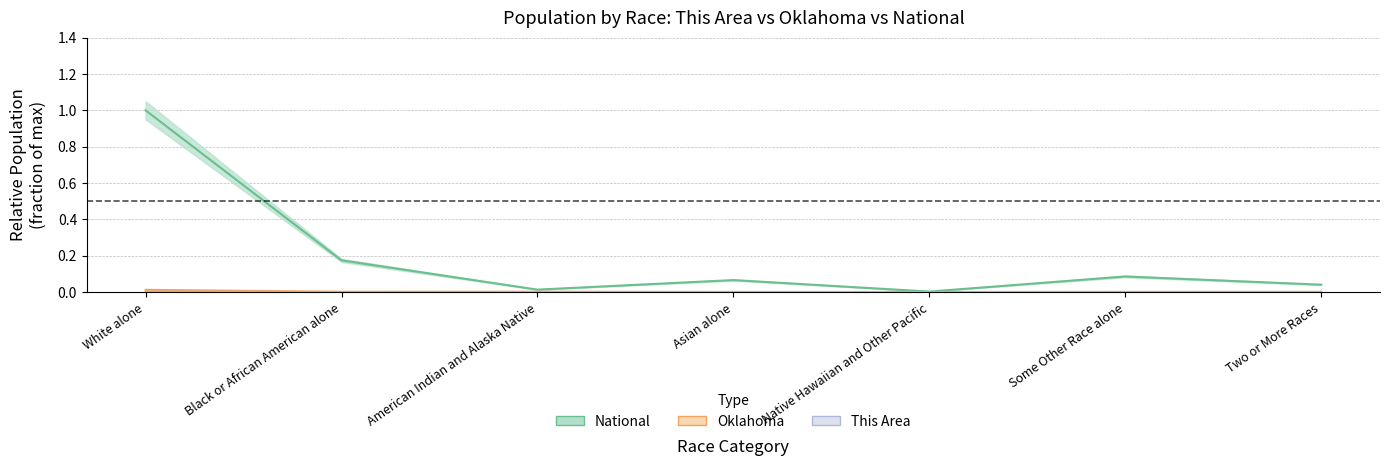

True or false: Oklahoma and National cross at least once.

False